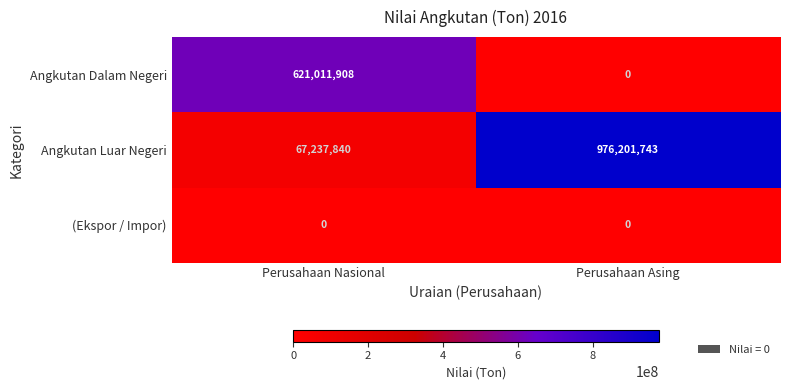

What is the total value across all series at Perusahaan Asing?

976201743